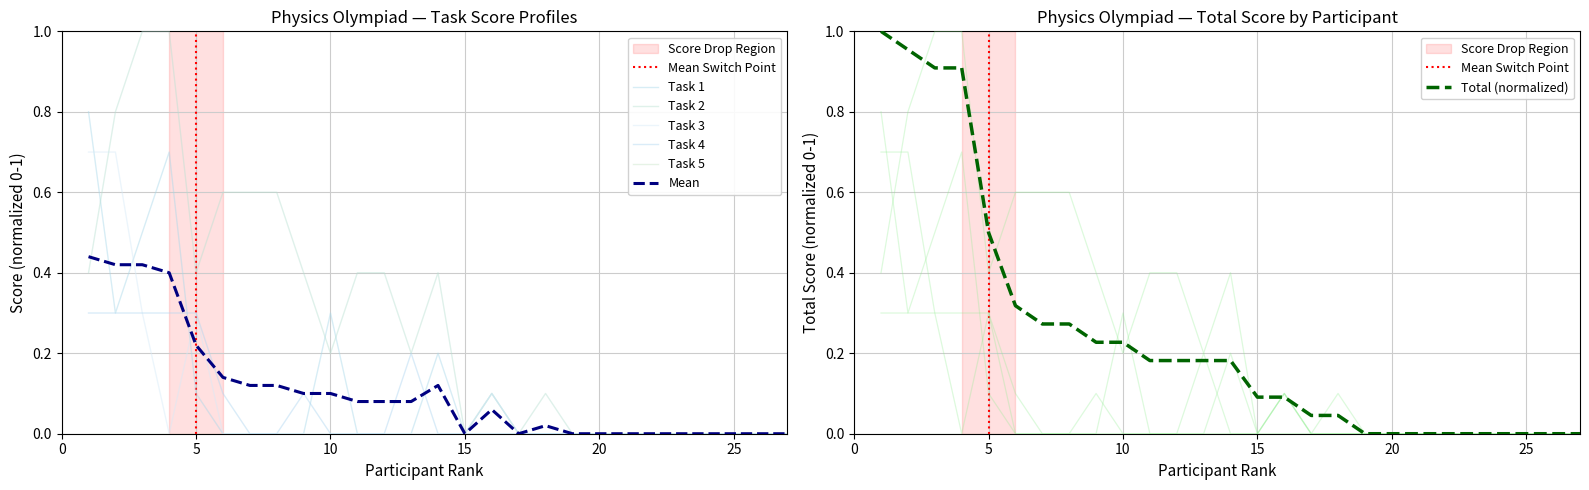

Which series changed the most between 20 and 26?

Task 1